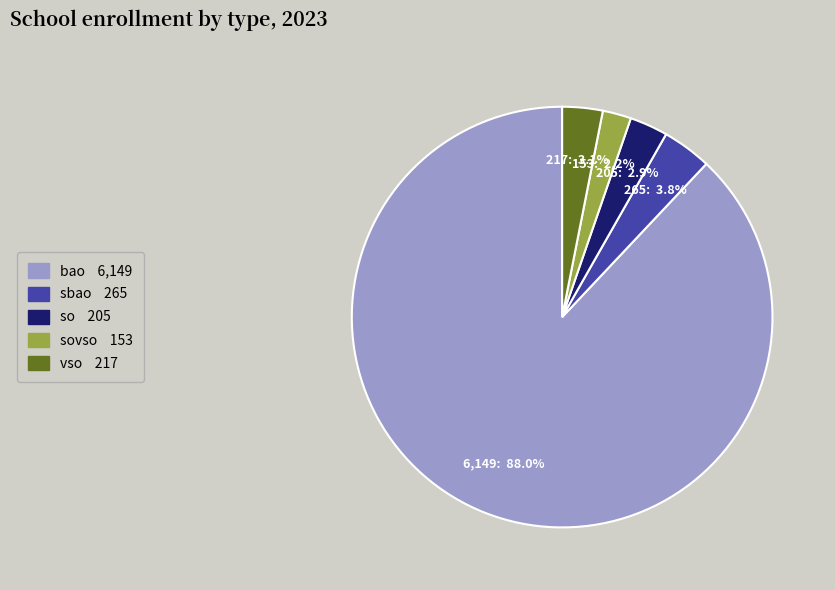

Does any single category account for the majority?

Yes